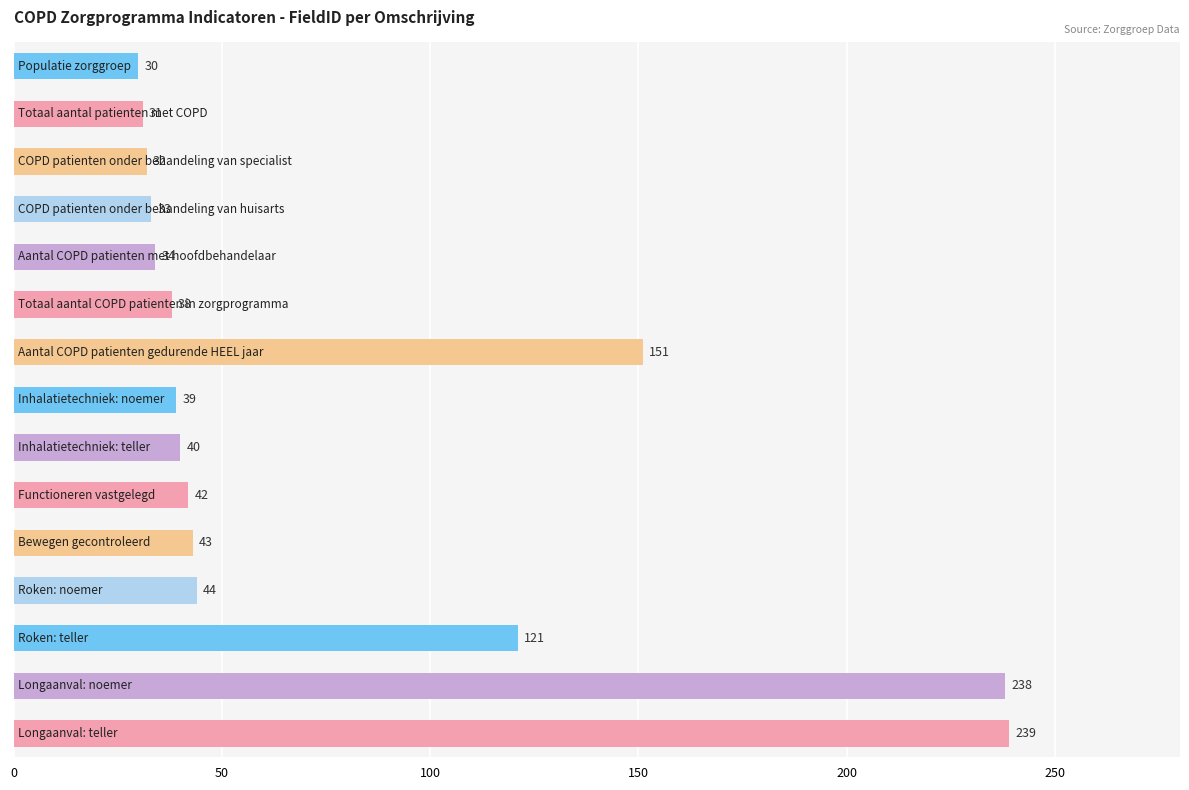

What is the greatest value displayed?

239